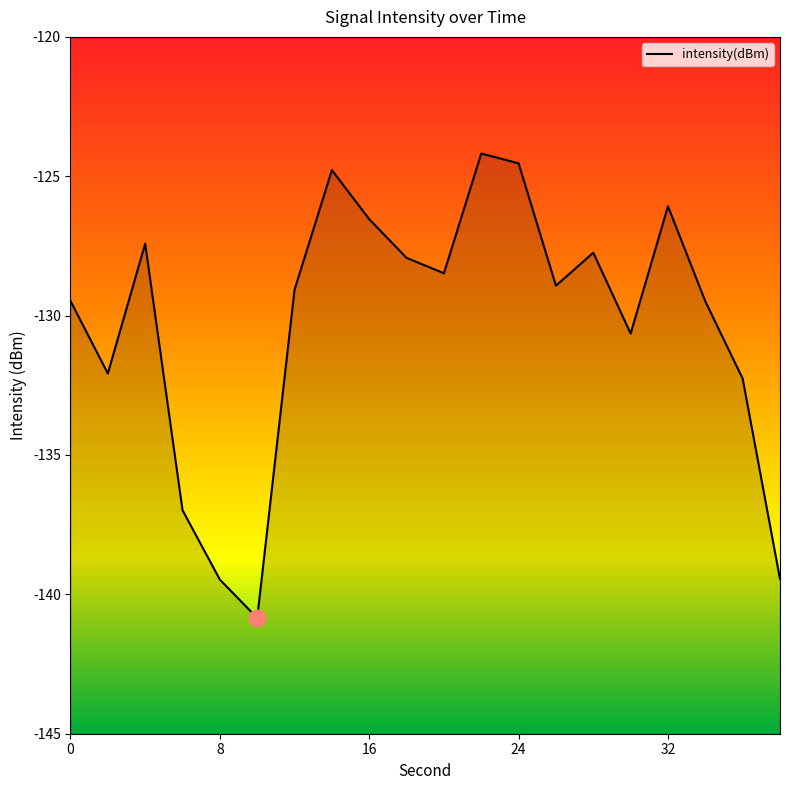

Reading left to right, transcribe all the data shown in this chart.

-129.5	-132.1	-127.4	-137.0	-139.5	-140.8	-129.1	-124.8	-126.5	-127.9	-128.5	-124.2	-124.5	-128.9	-127.7	-130.6	-126.1	-129.5	-132.3	-139.5